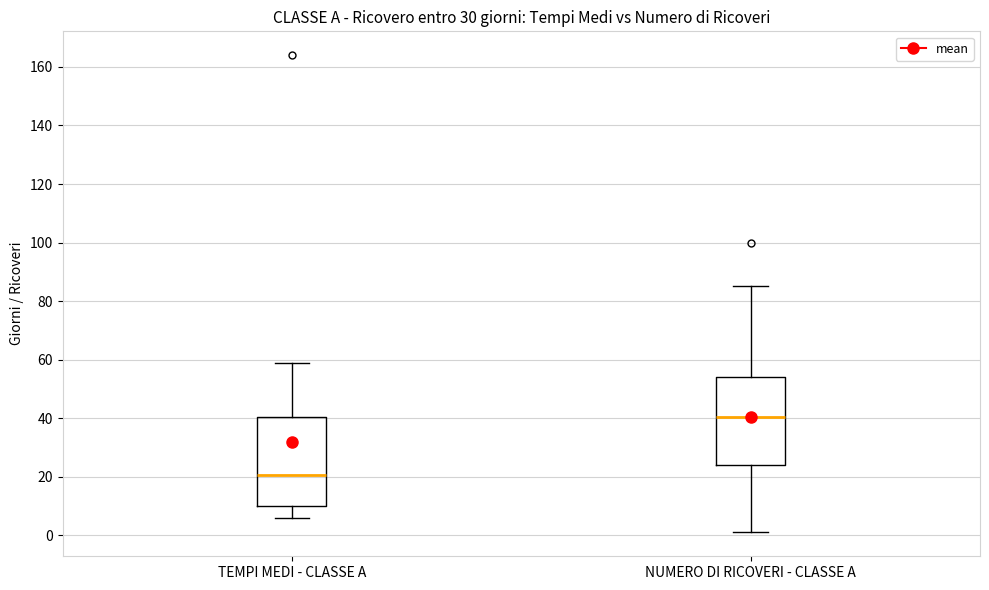

Reading left to right, read every box against the y-axis: the position of its median line, the range the box covers, and the ends of its whiskers. The values are not printed on the chart, so give them approximately, as read against the axis.

TEMPI MEDI - CLASSE A: median 20, box 10 to 40, whiskers 6 to 60
NUMERO DI RICOVERI - CLASSE A: median 40, box 24 to 54, whiskers 2 to 86